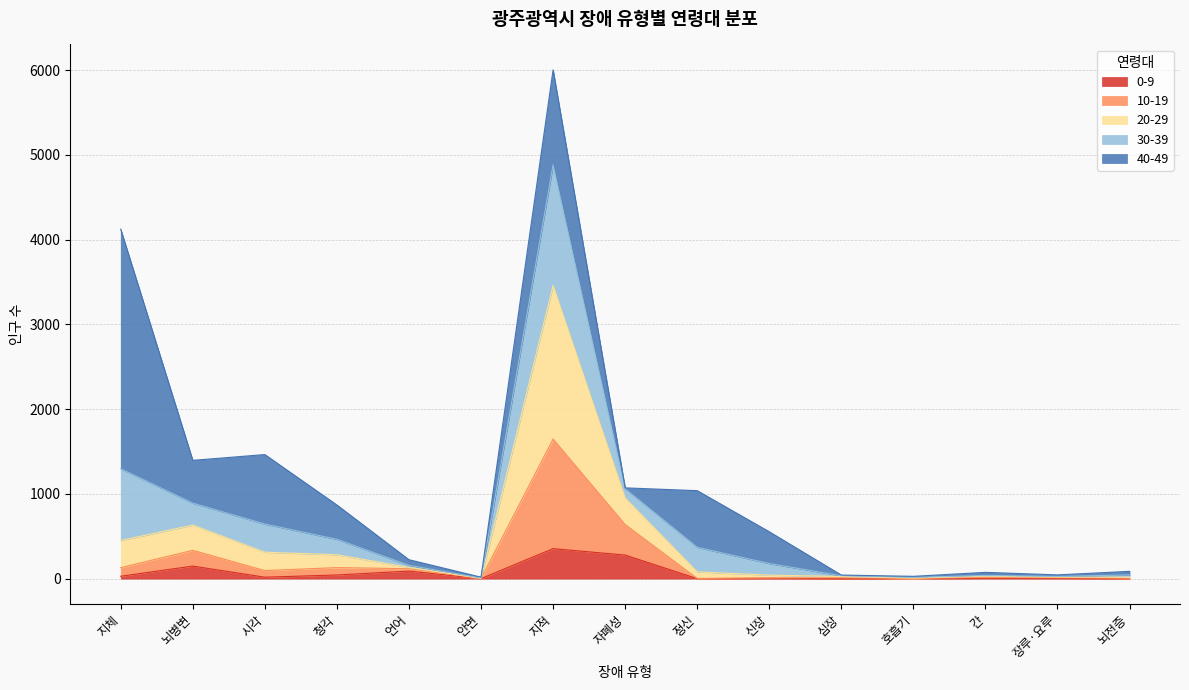

What is the total value across all series at 뇌병변?

1396